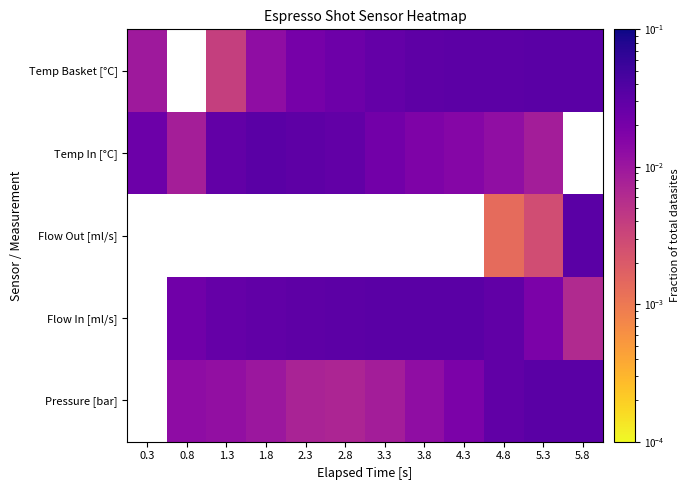

How many data points does each series have?

12